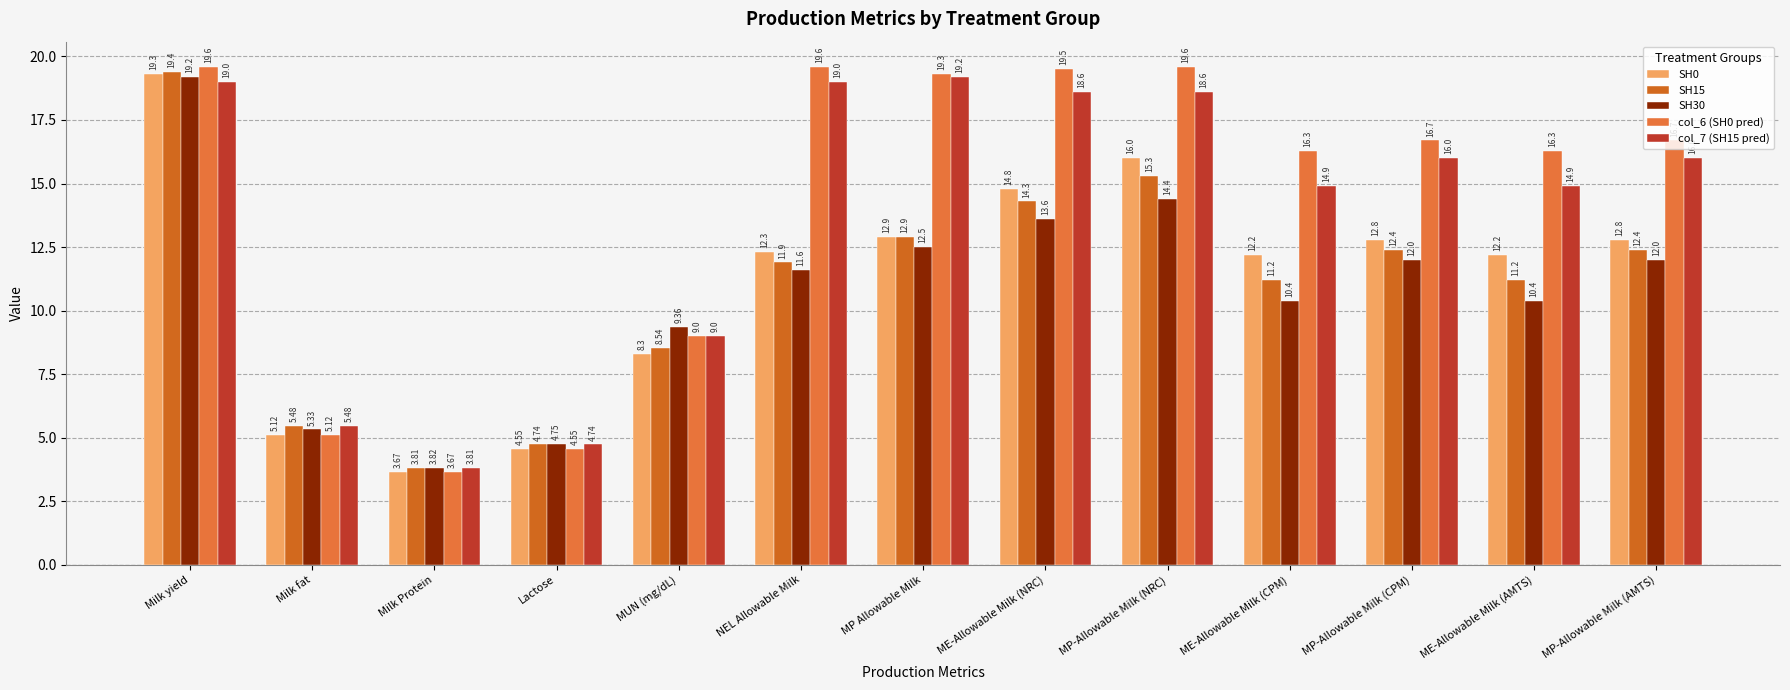

At which category is the sum across all series the highest?

Milk yield